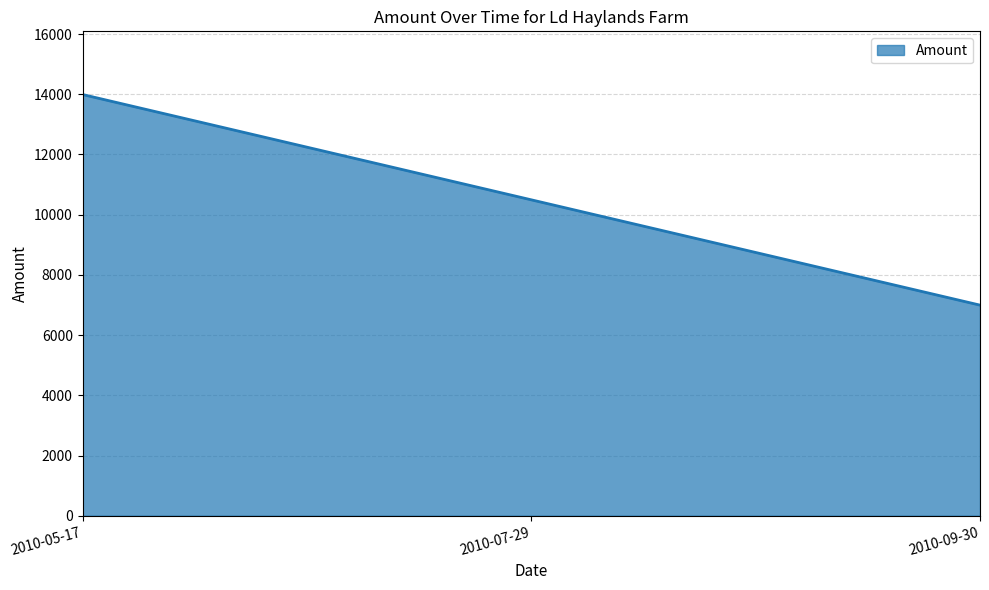

Where does the data first go above 10494?

2010-05-17